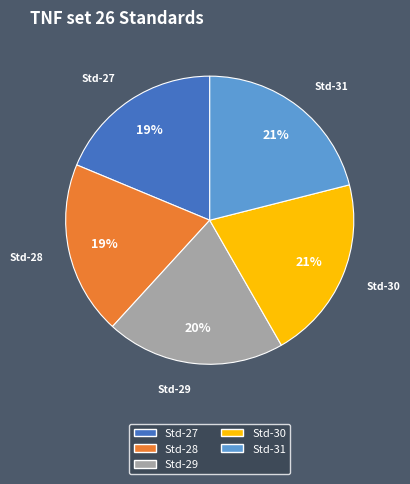

Is the sum of Std-29 and Std-28 greater than half?

No